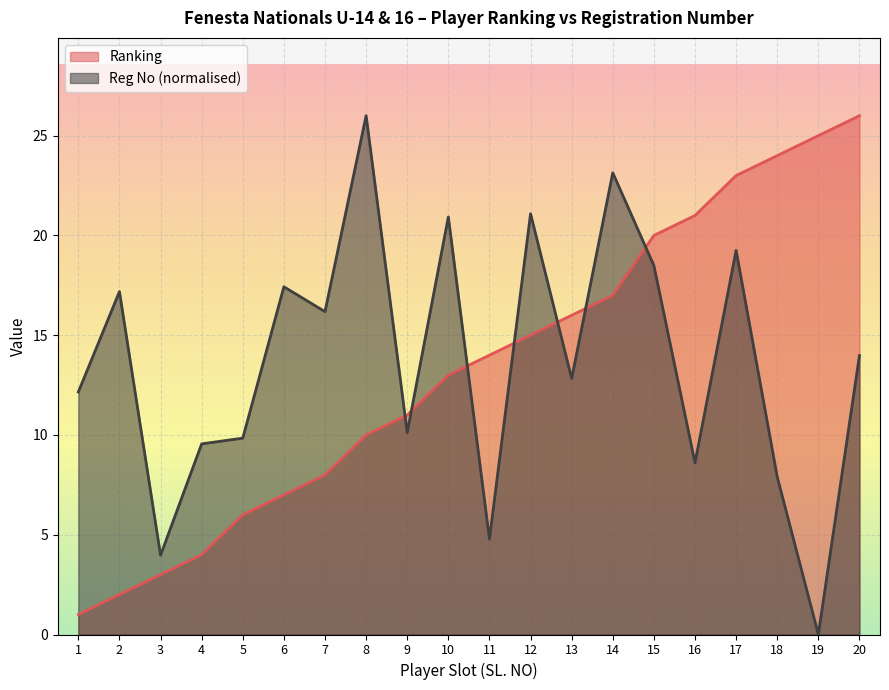

Rank the series at 1 from lowest to highest value.

Ranking, Reg No (normalised)